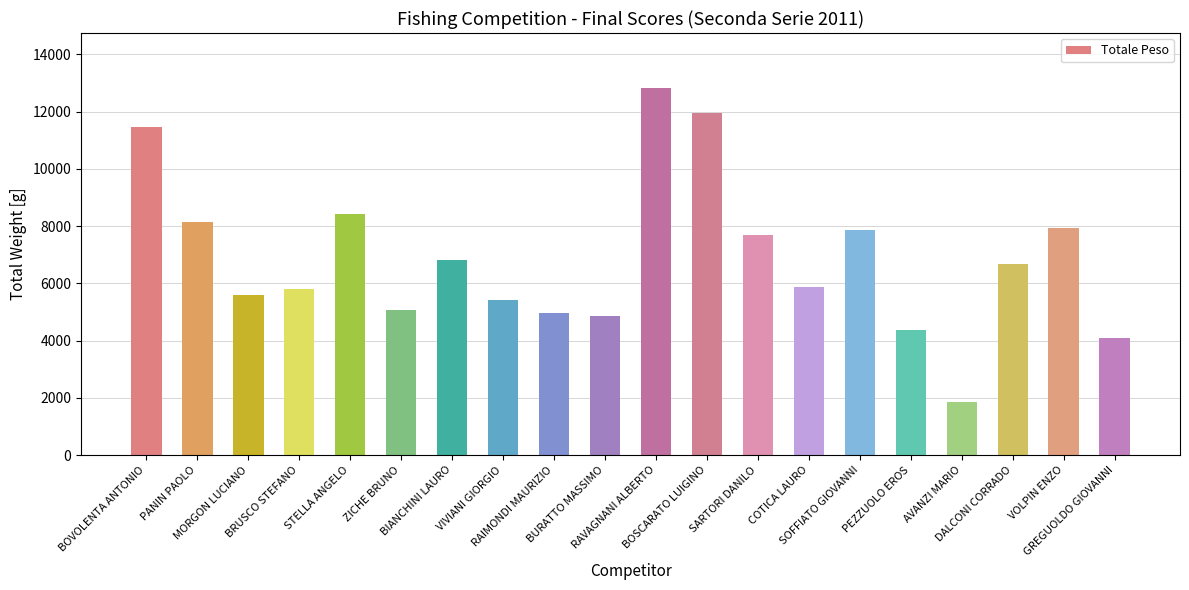

What is the minimum value shown in the chart?

1840